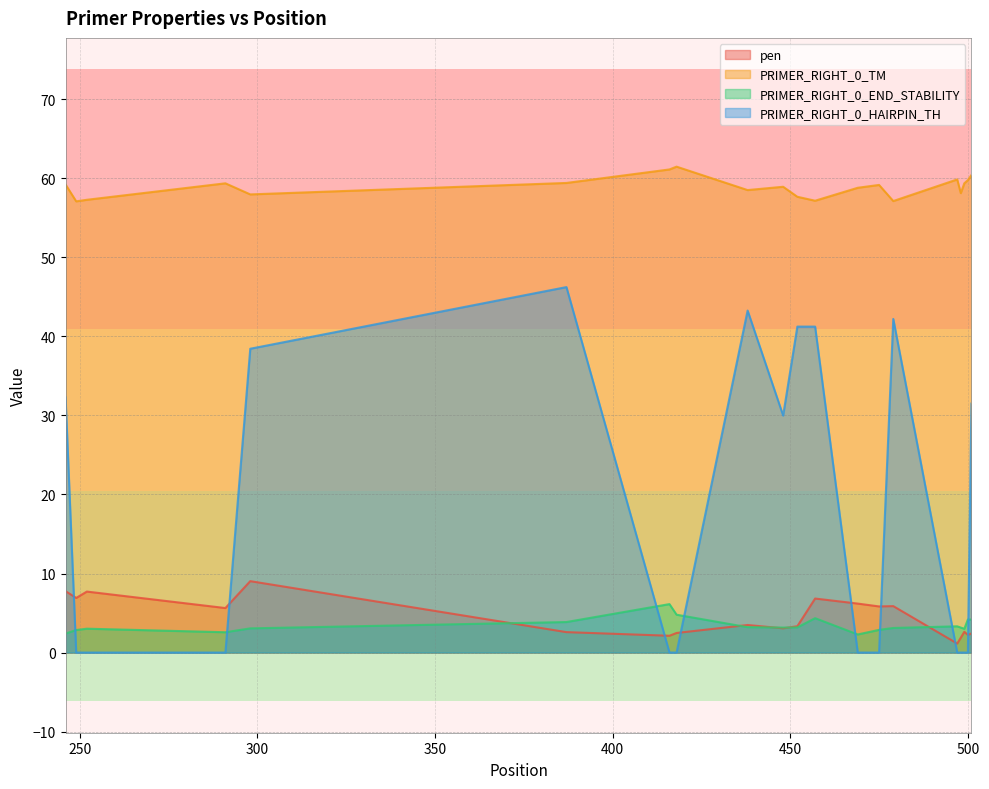

At how many categories does at least one series exceed 31?

20